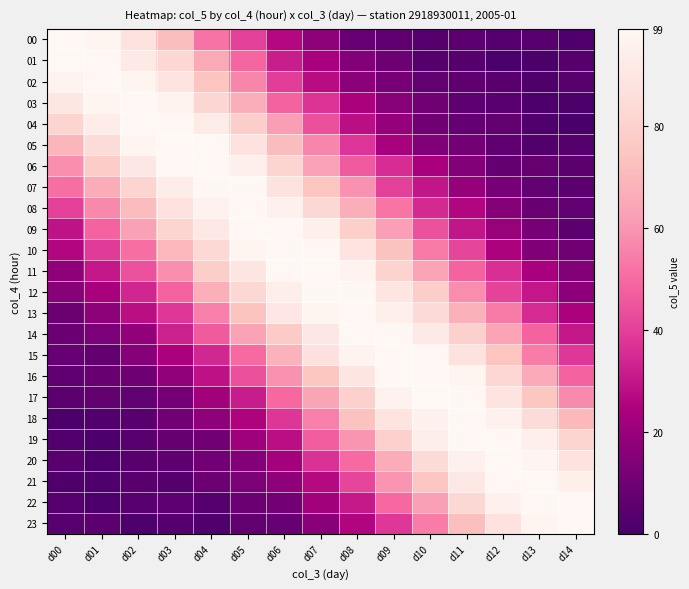

What is the difference between the highest and lowest values at d14?

98.3